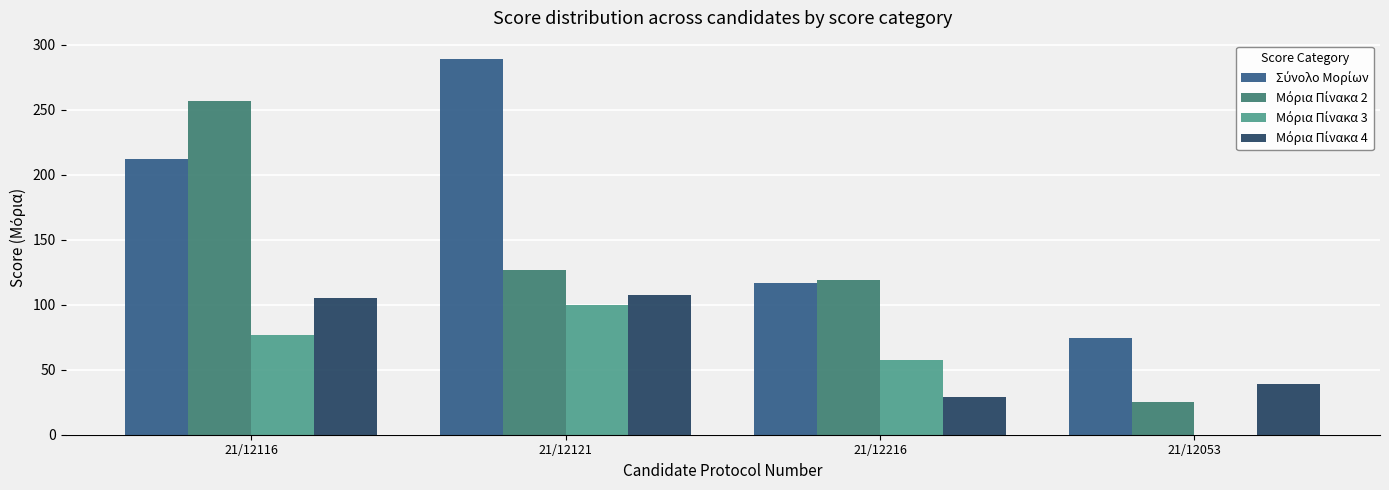

Count the number of categories in the chart.

4